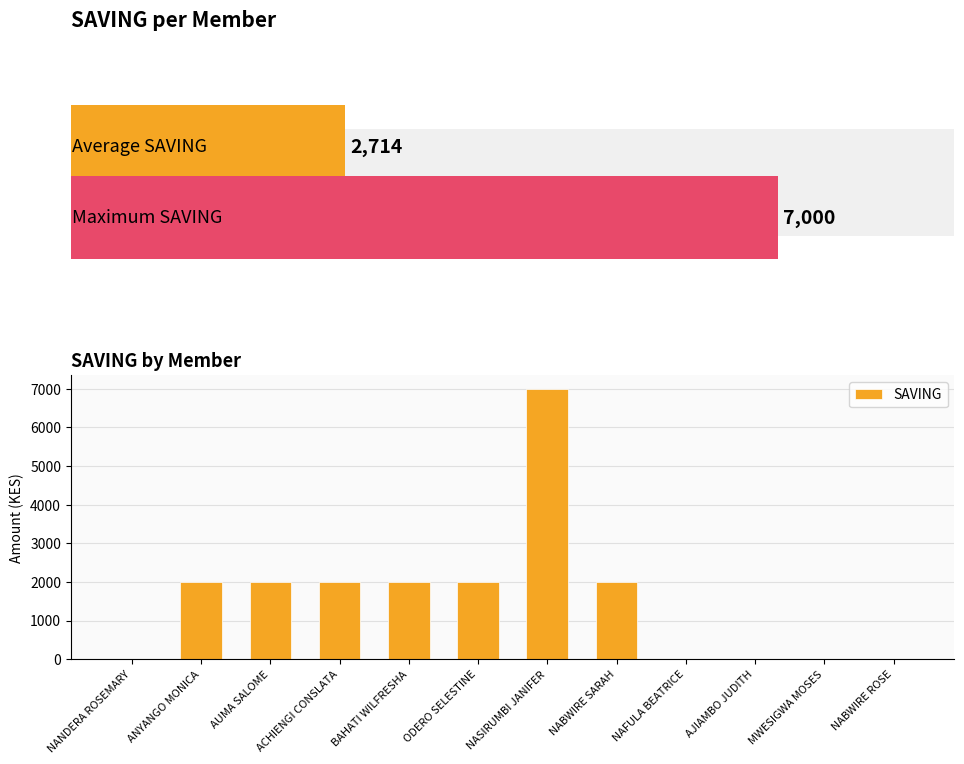

What is the maximum value shown in the chart?

7000